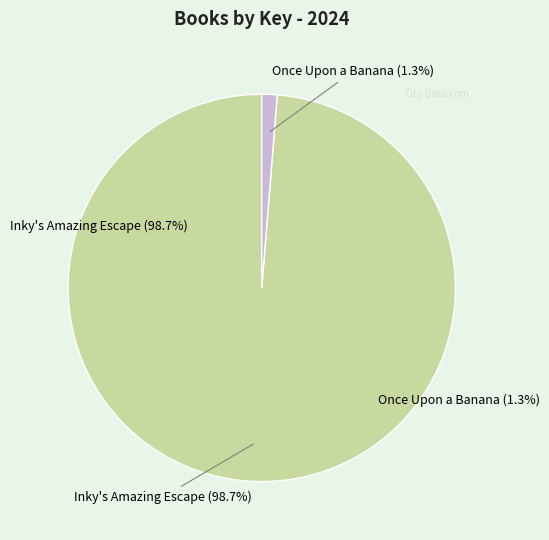

Rank the categories by value from lowest to highest.

Once Upon a Banana, Inky's Amazing Escape